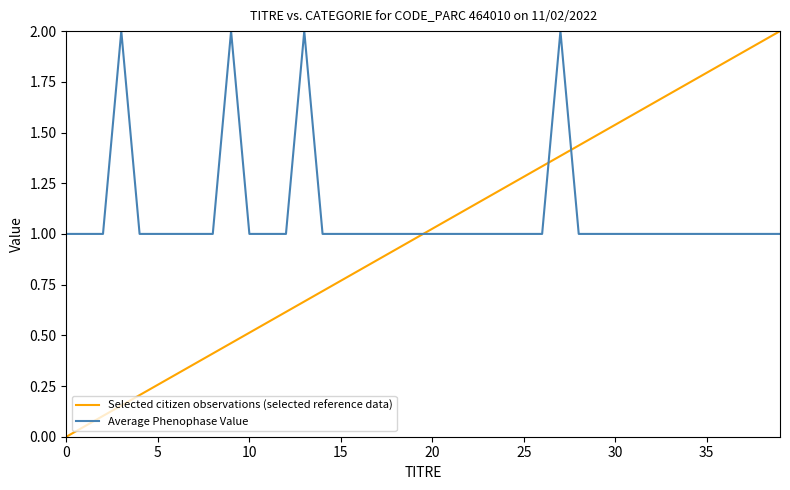

True or false: Selected citizen observations (selected reference data) and Average Phenophase Value intersect in this chart.

True